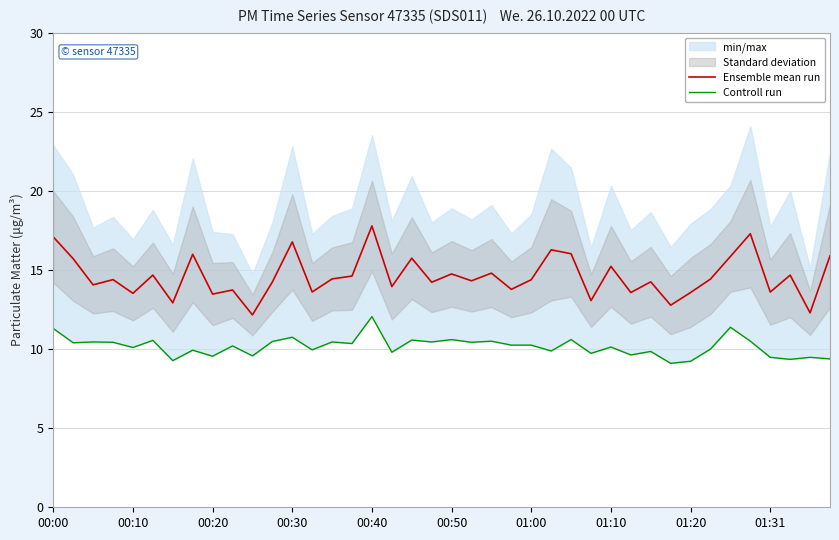

What is the minimum value for Ensemble mean run?

12.2